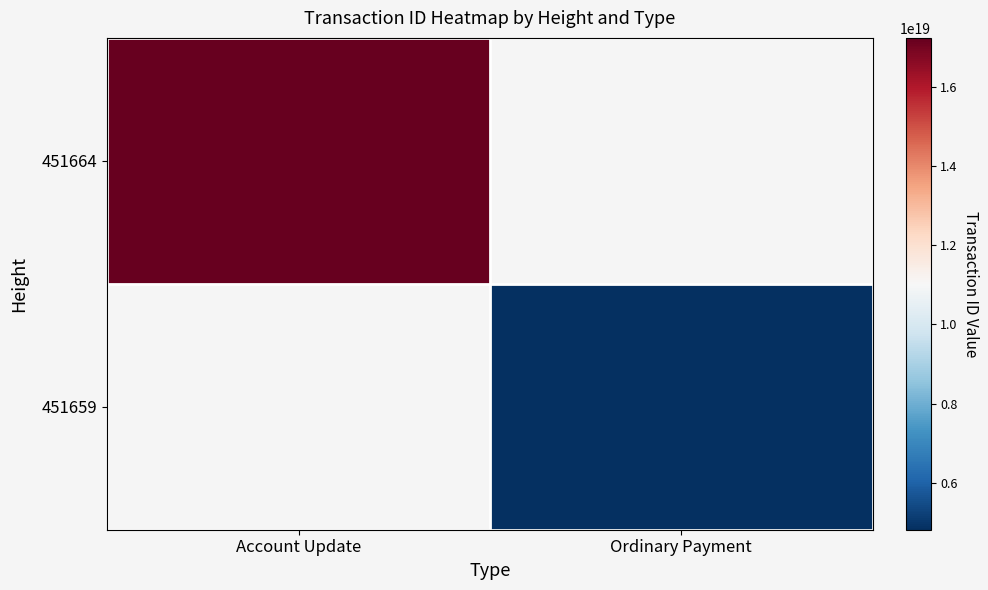

List the series in order of their peak value, highest first.

451664, 451659